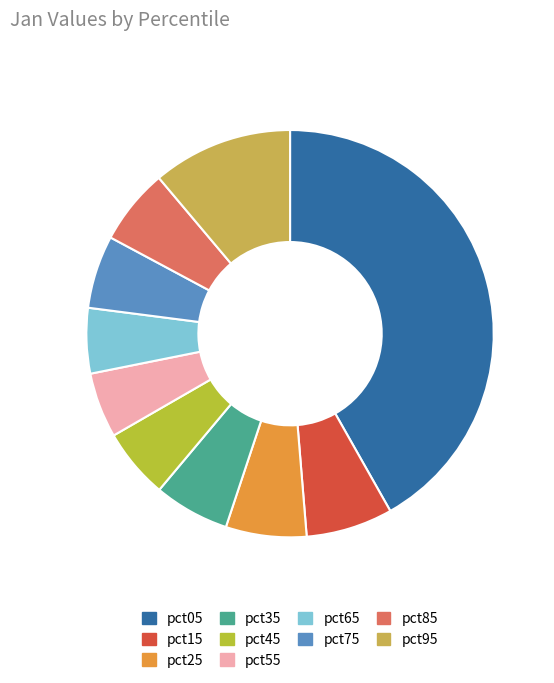

How many slices are in this pie chart?

10